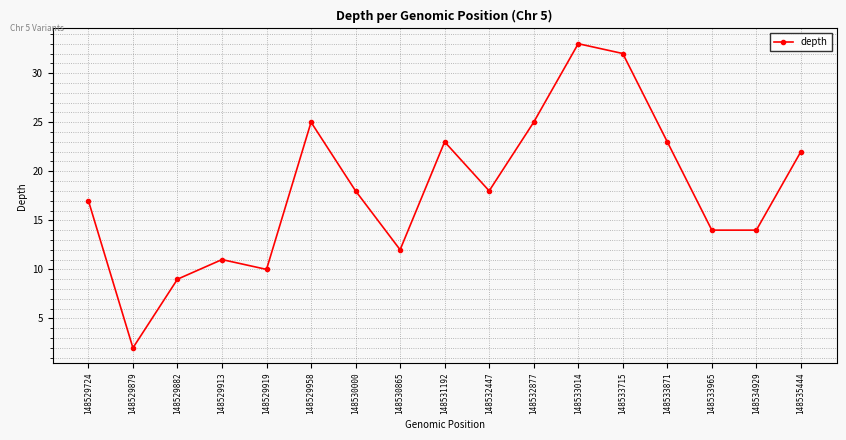

Approximately how many times larger is the value at 148529919 compared to 148531192?

0.4